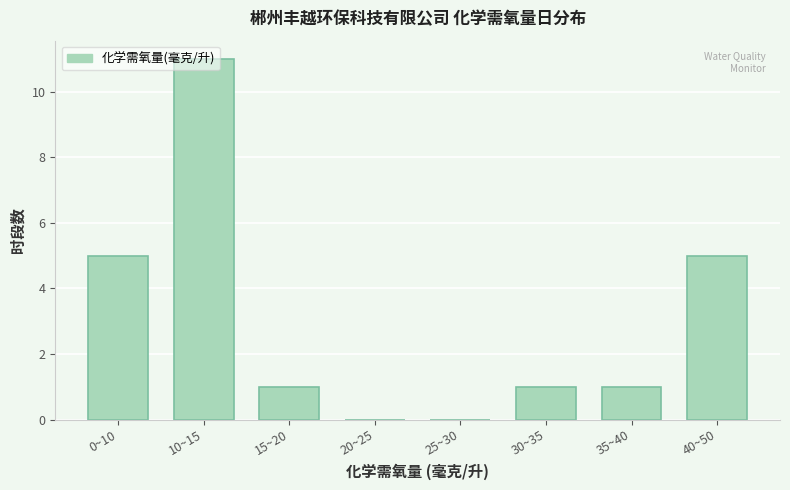

Which category has the highest value across all series?

10~15